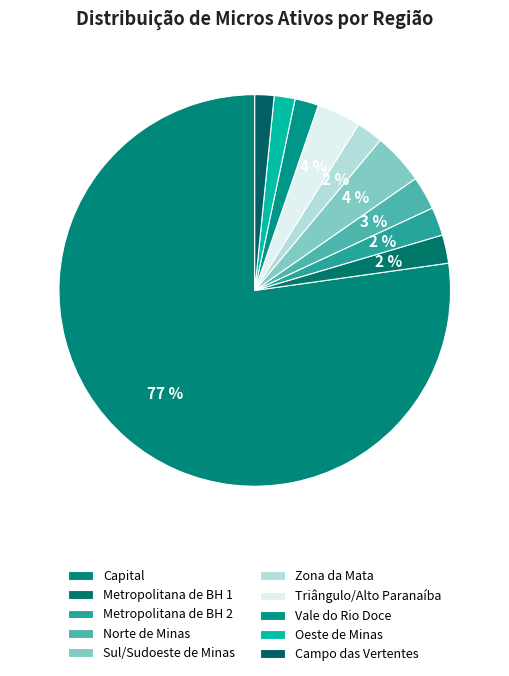

How many slices are in this pie chart?

10